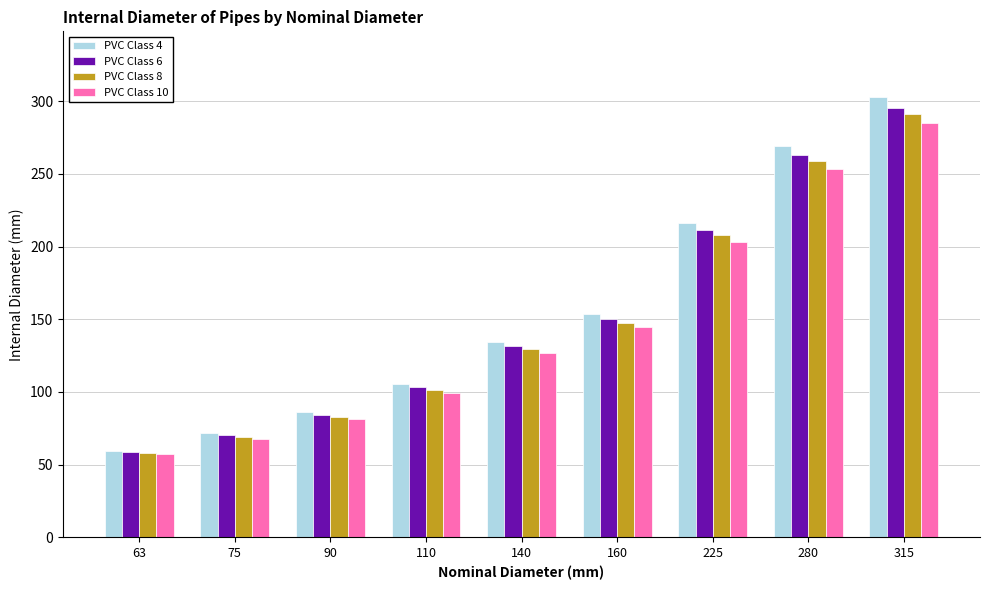

Reading left to right, extract all data points from this chart.

PVC Class 4: 59.4	71.4	86.4	105.6	134.4	153.6	216.2	269.0	302.6
PVC Class 6: 59.0	70.4	84.4	103.2	131.4	150.2	211.2	262.8	295.6
PVC Class 8: 58.2	69.2	83.0	101.6	129.2	147.6	207.8	258.6	290.8
PVC Class 10: 57.0	67.8	81.4	99.4	126.6	144.6	203.4	253.2	285.0